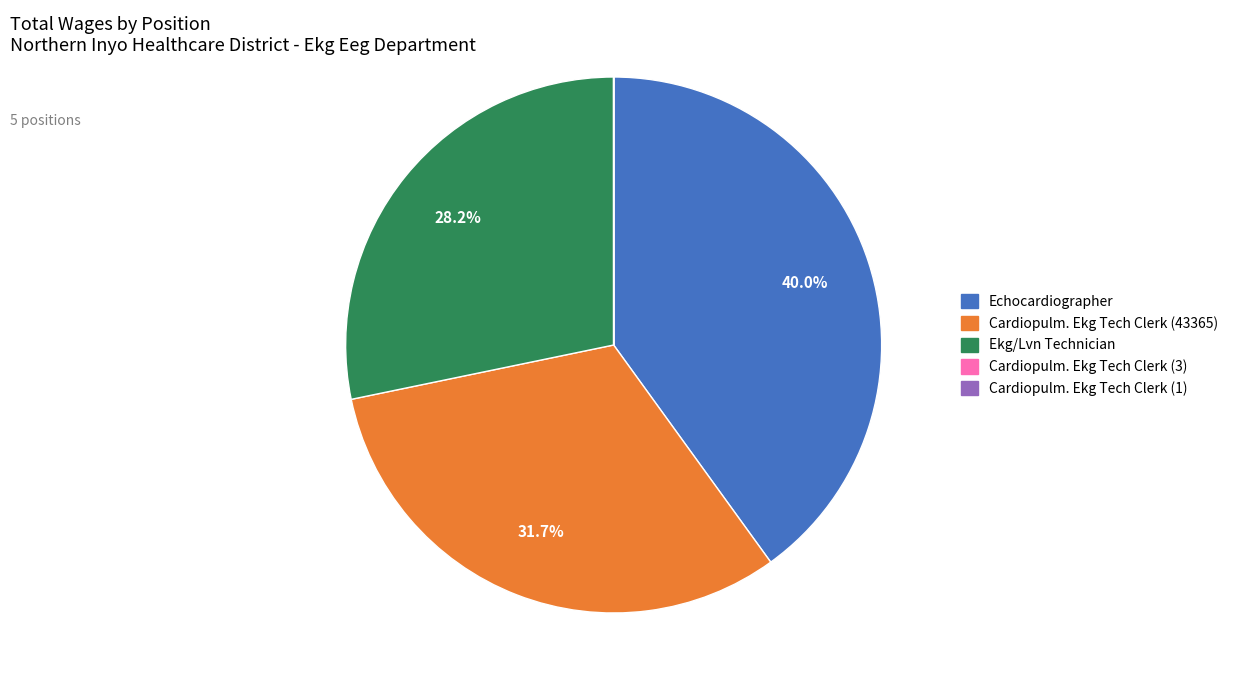

What is the total percentage of Ekg/Lvn Technician and Echocardiographer?

68.3%